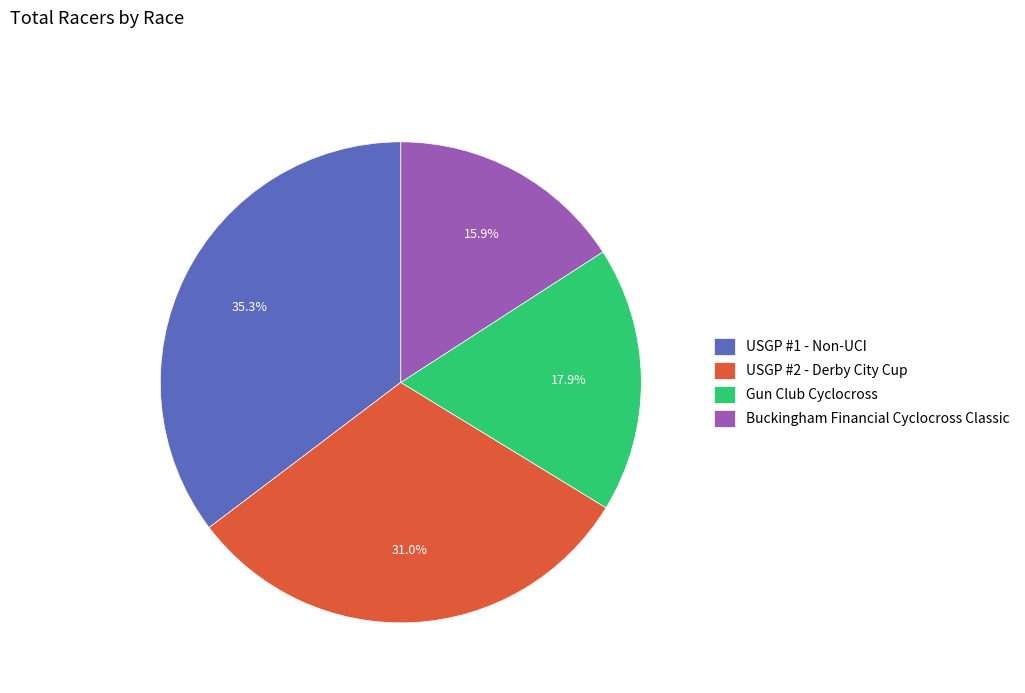

What percentage is the Gun Club Cyclocross slice, to the nearest percent?

18%